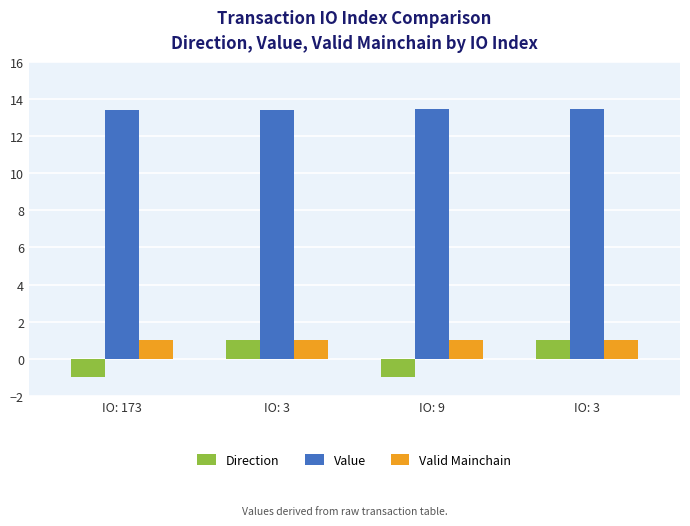

What are all the series names shown in the legend?

Direction, Value, Valid Mainchain